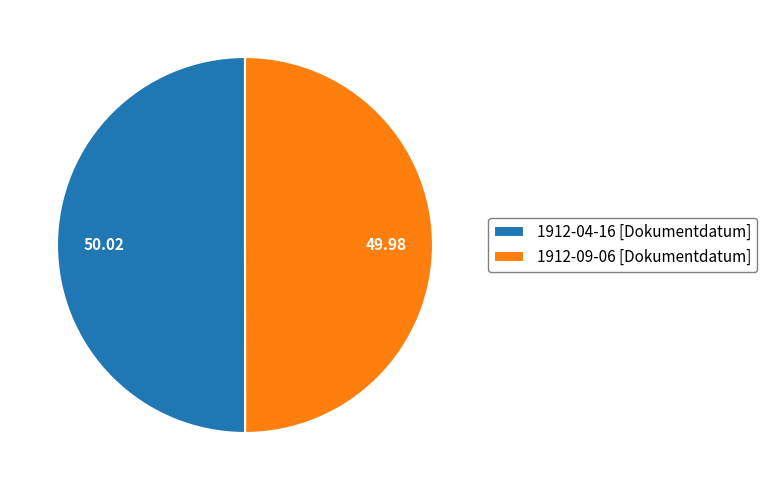

Approximately how many times larger is the value at 1912-09-06 [Dokumentdatum] compared to 1912-04-16 [Dokumentdatum]?

1.0